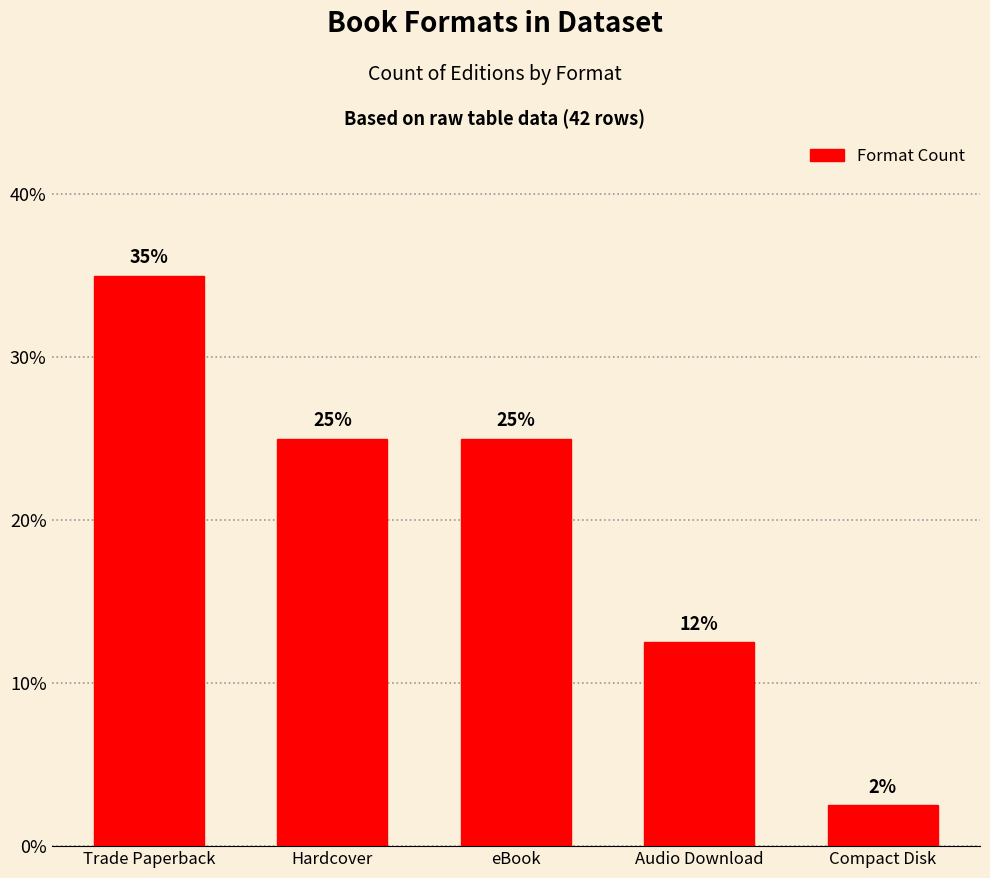

How many values are below 25?

2